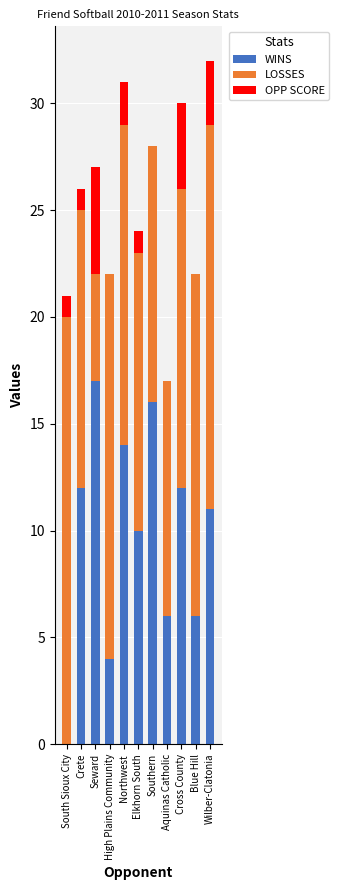

What is the sum of the WINS values at Seward and South Sioux City?

17